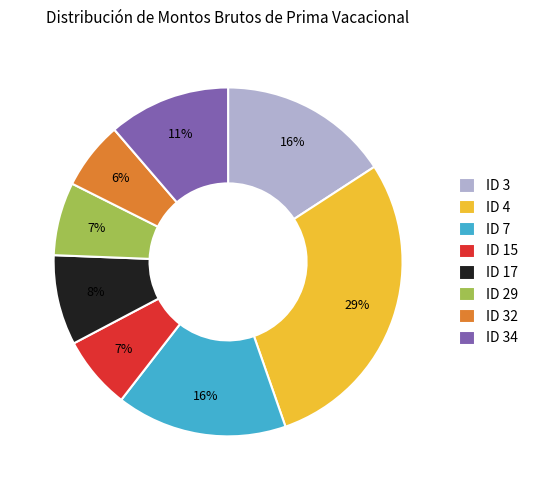

To the nearest percent, what is the difference between the ID 32 and ID 17 slice percentages?

2%